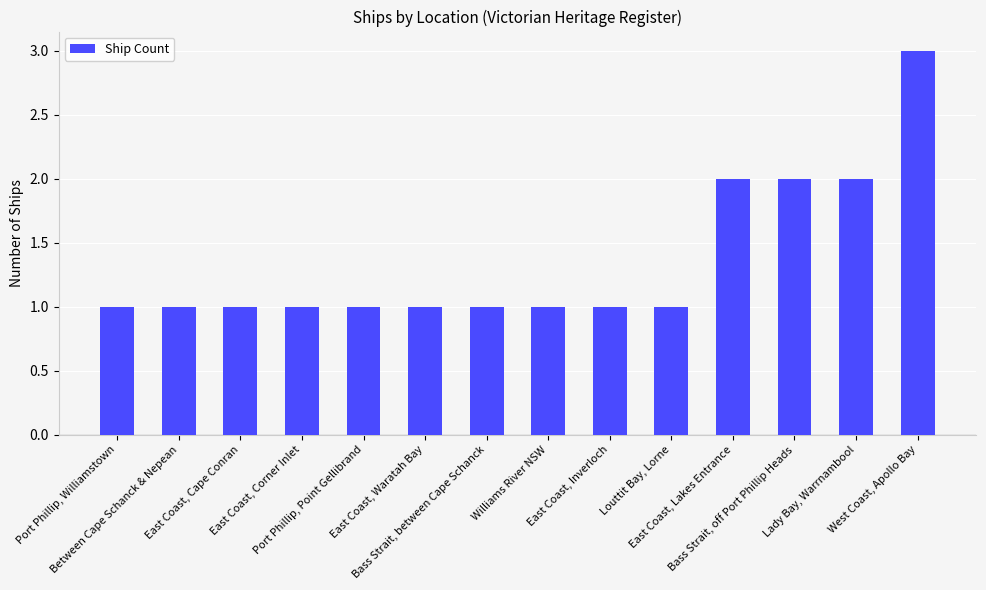

What is the label of the 14th bar from the right?

Port Phillip, Williamstown